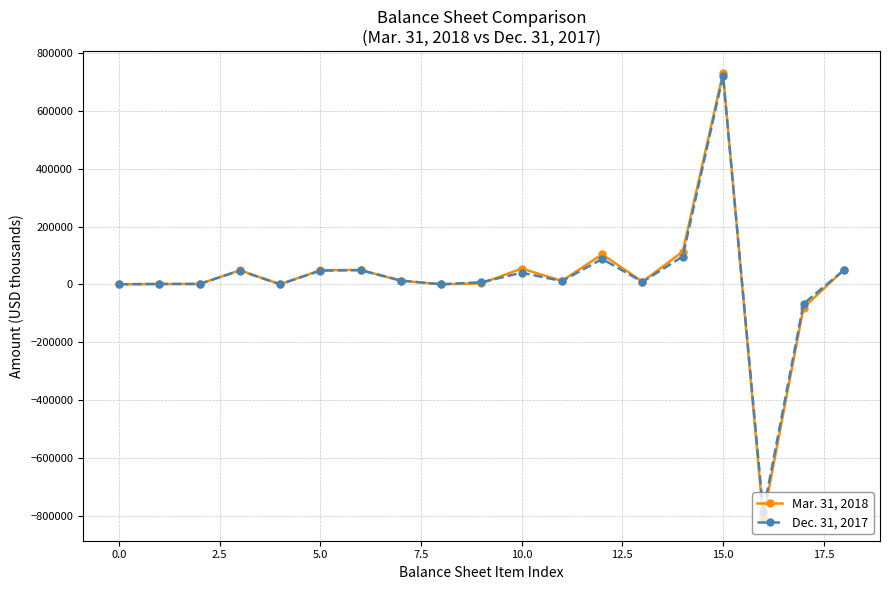

List the series in order of their peak value, lowest first.

Dec. 31, 2017, Mar. 31, 2018